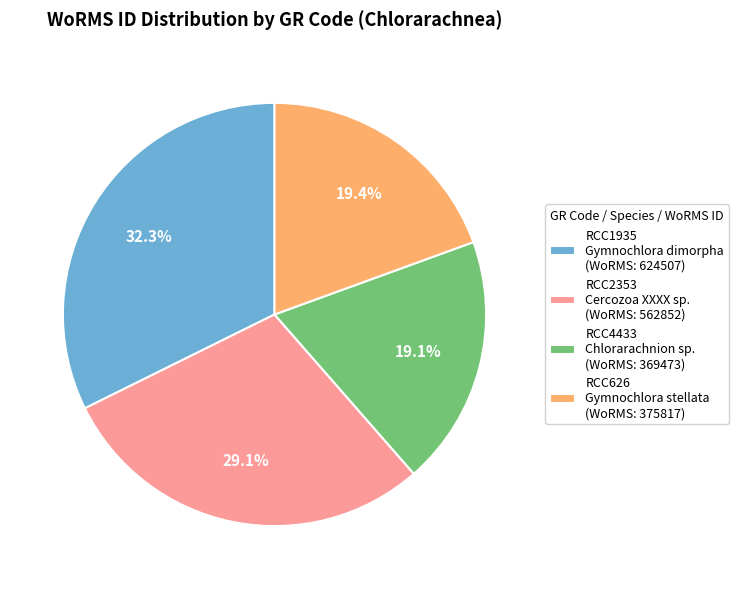

Is RCC2353 the majority of the pie?

No